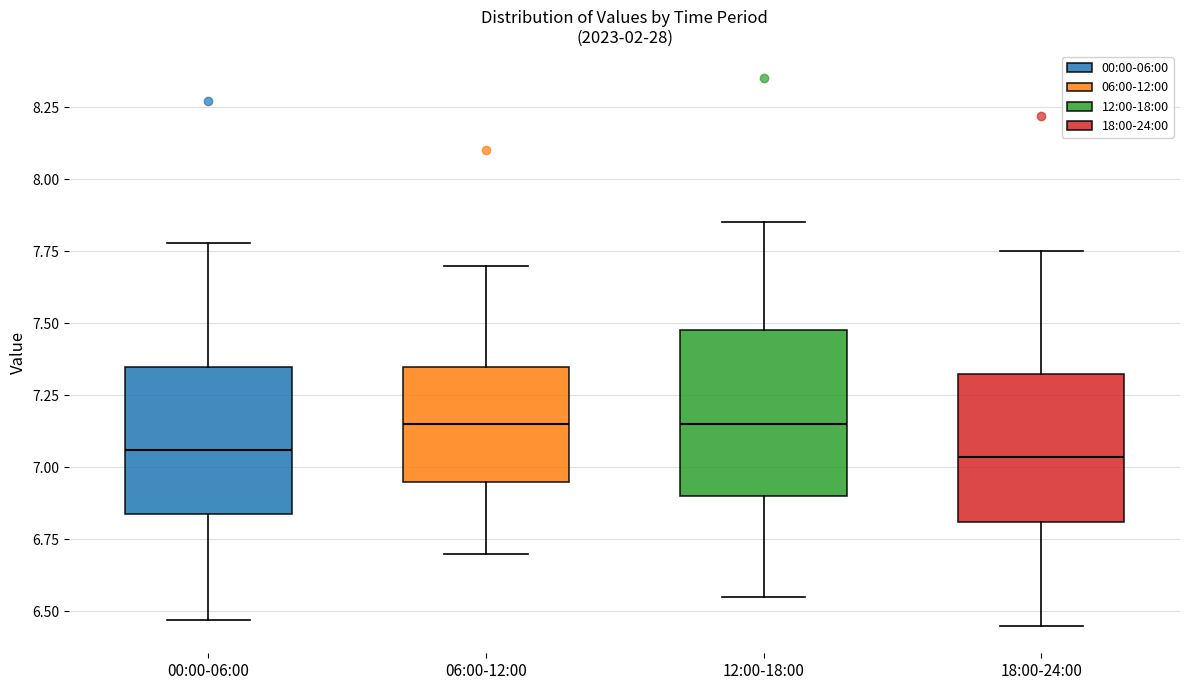

Reading left to right, transcribe this box plot: for each box, give where its median line is, the range the box spans, and where its two whiskers end, as read against the y-axis. The values are not printed on the chart, so give them approximately, as read against the axis.

00:00-06:00: median 7.05, box 6.85 to 7.35, whiskers 6.45 to 7.80
06:00-12:00: median 7.15, box 6.95 to 7.35, whiskers 6.70 to 7.70
12:00-18:00: median 7.15, box 6.90 to 7.50, whiskers 6.55 to 7.85
18:00-24:00: median 7.05, box 6.80 to 7.35, whiskers 6.45 to 7.75